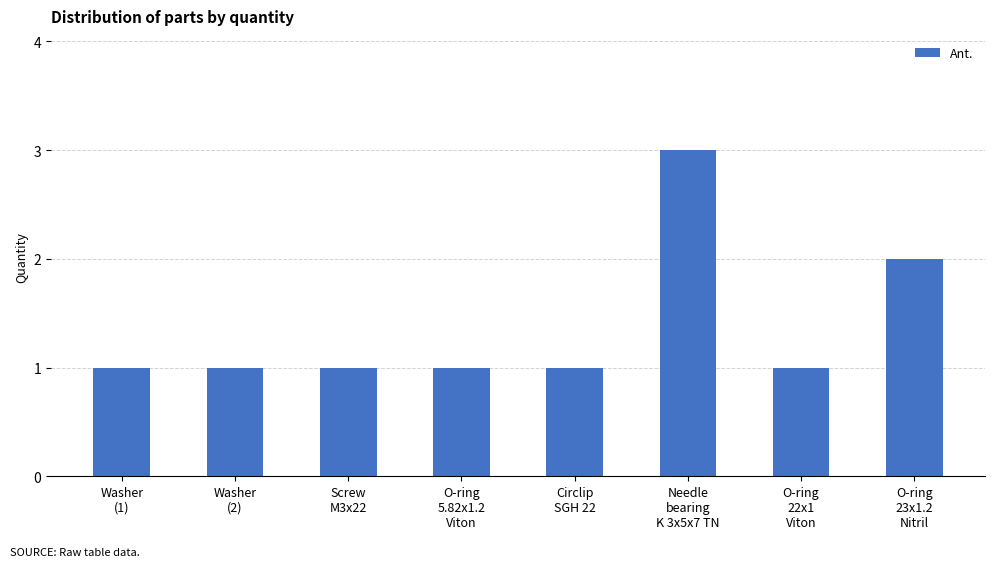

What is the maximum value shown in the chart?

3